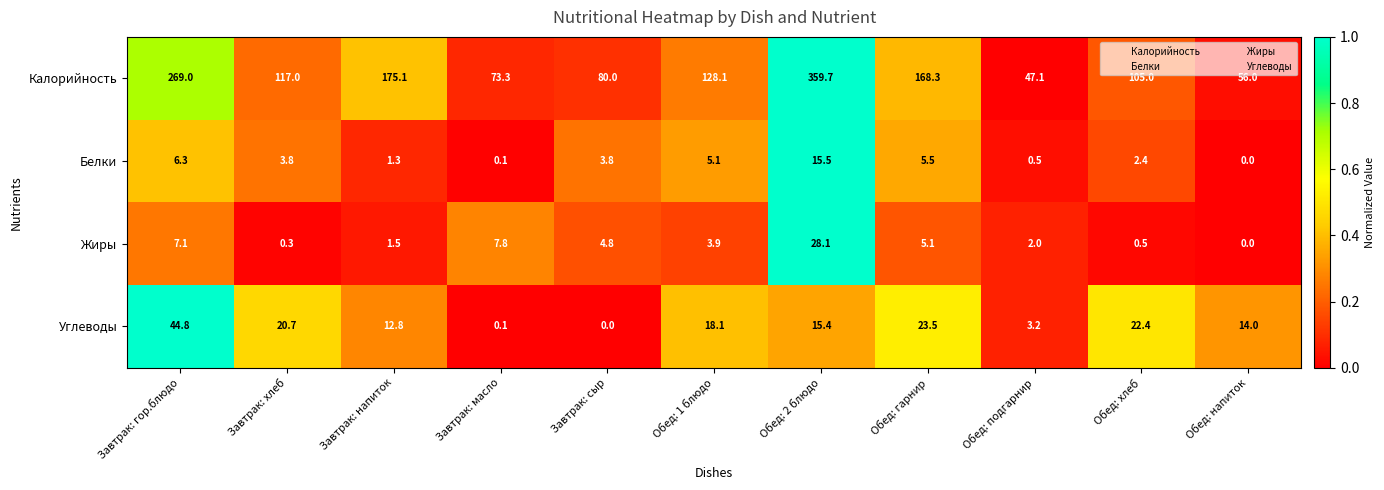

What is the total value across all series at Обед: гарнир?

202.4